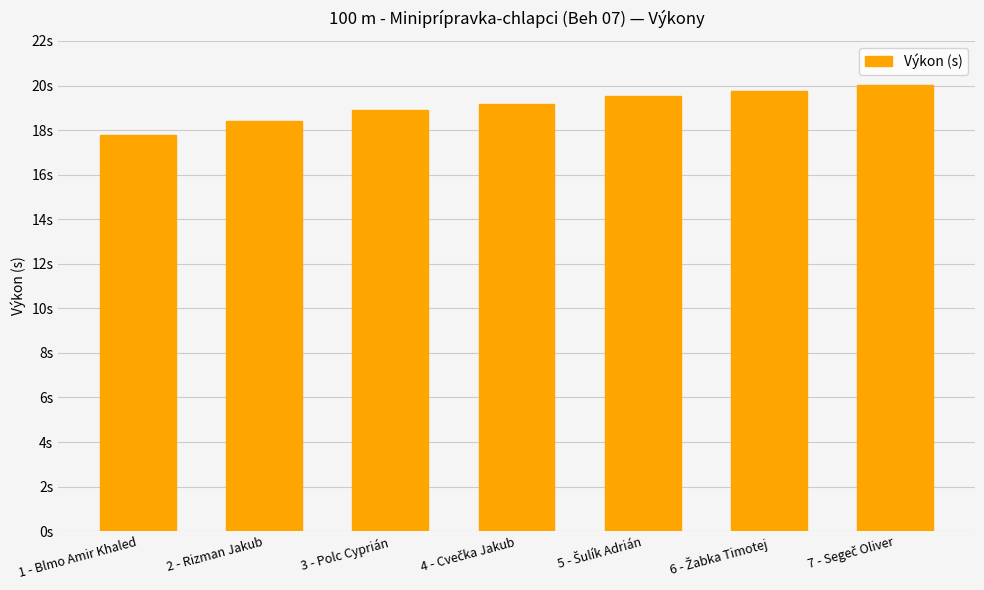

Are the bars horizontal?

No